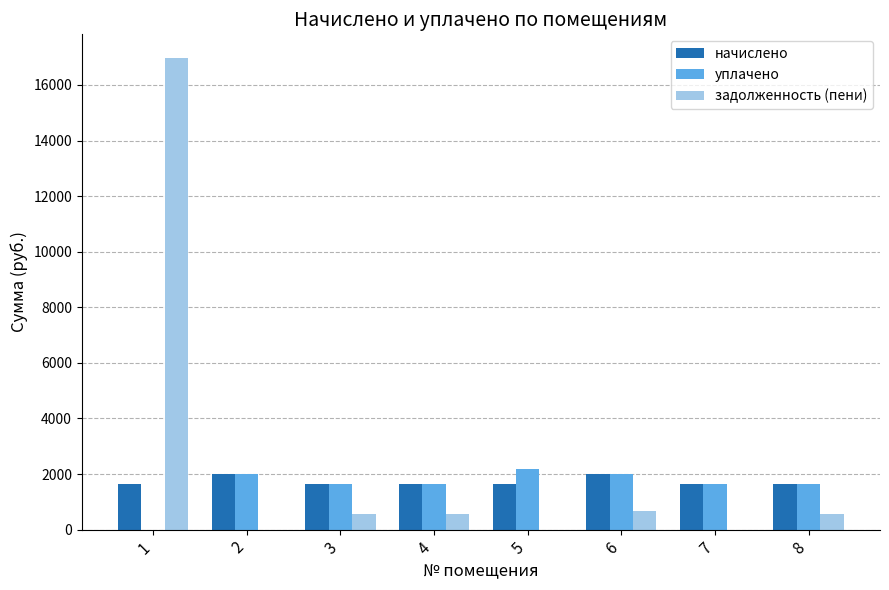

What is the sum of all задолженность (пени) values?

19285.2